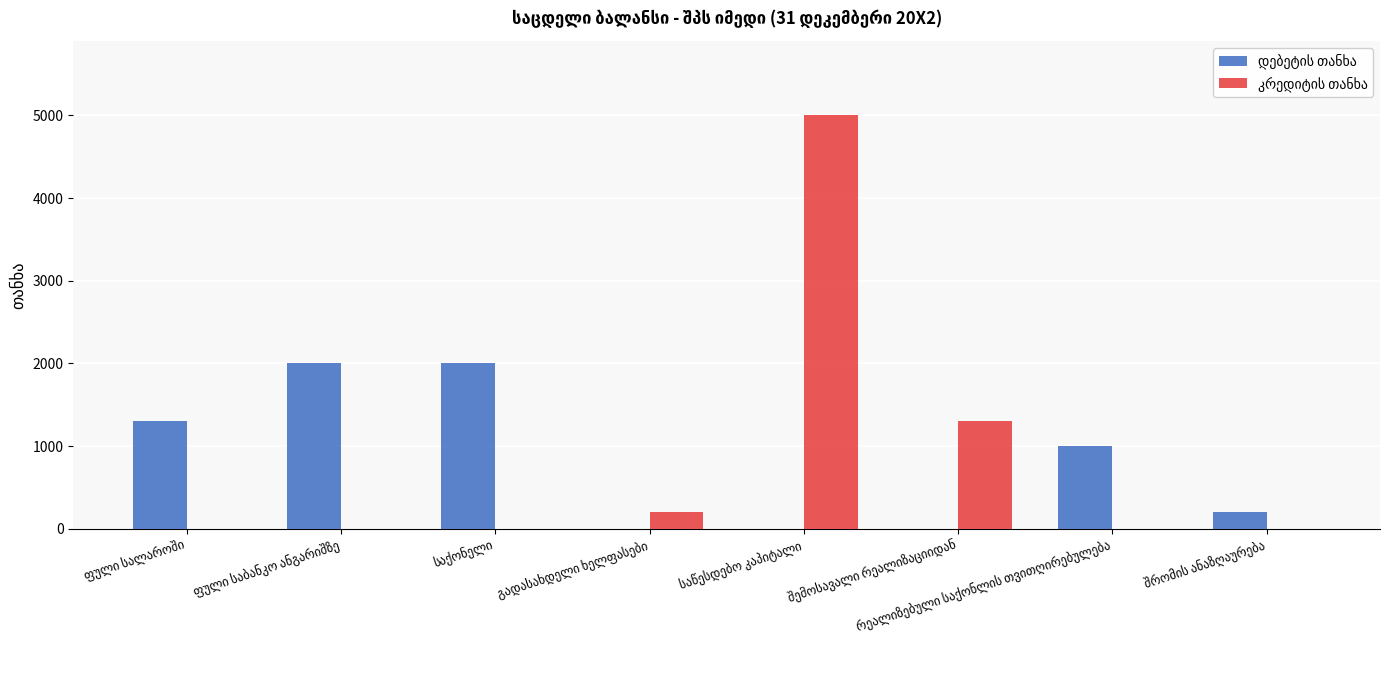

Is it true that დებეტის თანხა equals 0 at საწესდებო კაპიტალი?

True